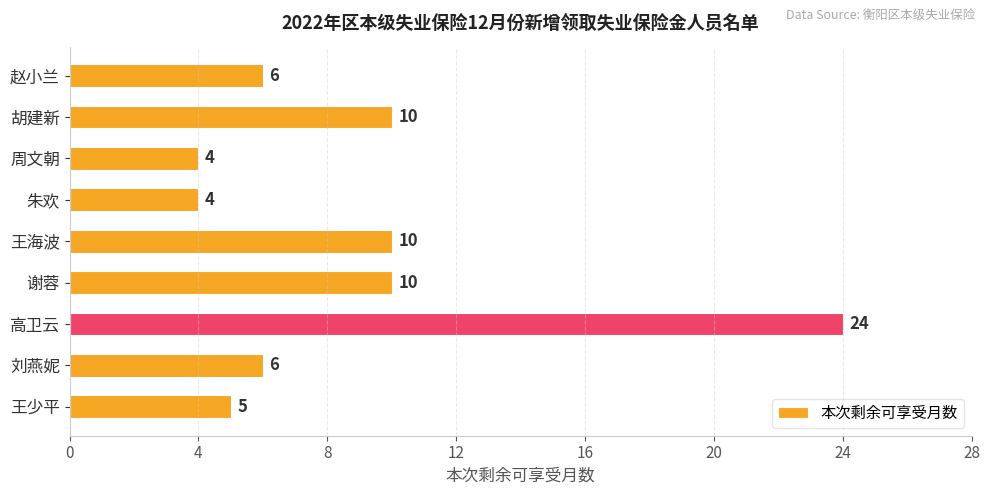

What is the label of the 1st bar from the top?

赵小兰